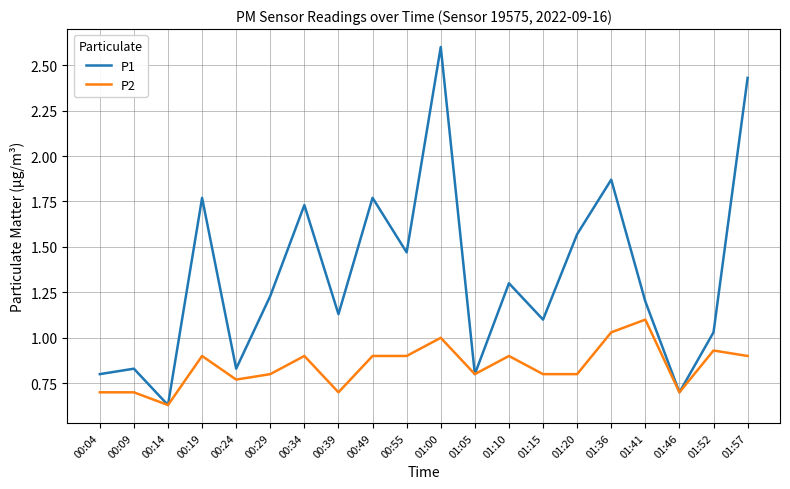

True or false: P2 has a value of 0.4 at 00:04.

False